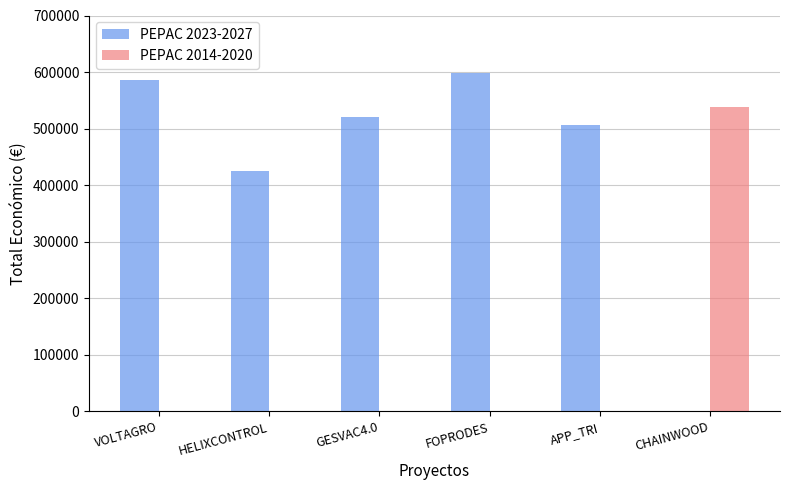

What are all the series names shown in the legend?

PEPAC 2023-2027, PEPAC 2014-2020